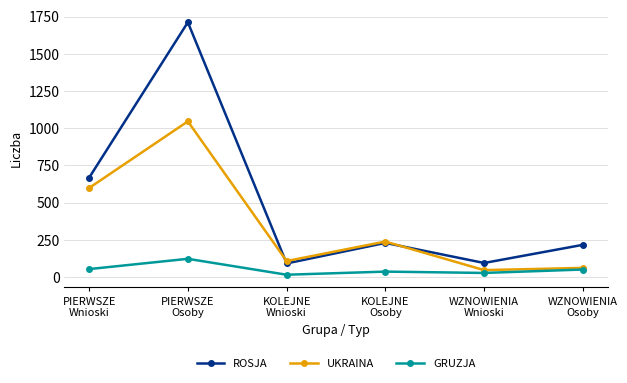

True or false: ROSJA and GRUZJA cross at least once.

False